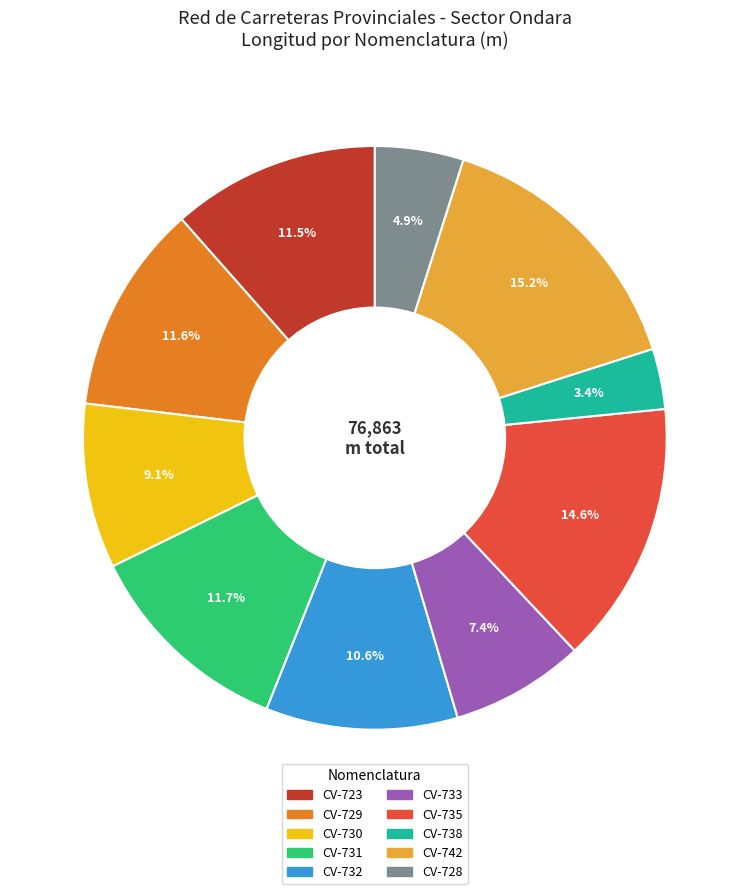

Which category has the smallest portion of the pie?

CV-738